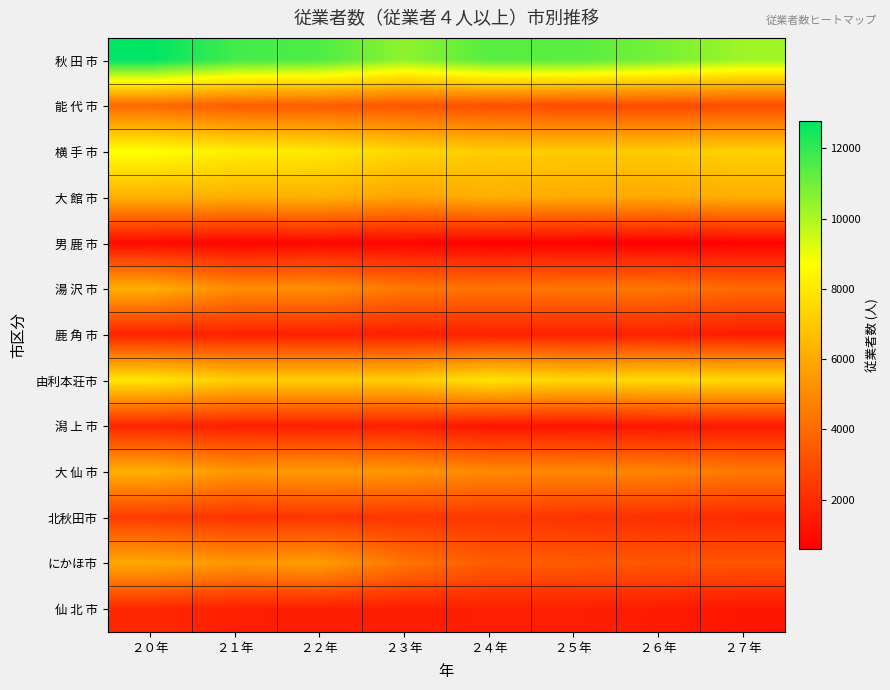

Rank the series by their maximum value, from lowest to highest.

男 鹿 市, 鹿 角 市, 潟 上 市, 仙 北 市, 北秋田市, 能 代 市, にかほ市, 湯 沢 市, 大 館 市, 大 仙 市, 由利本荘市, 横 手 市, 秋 田 市